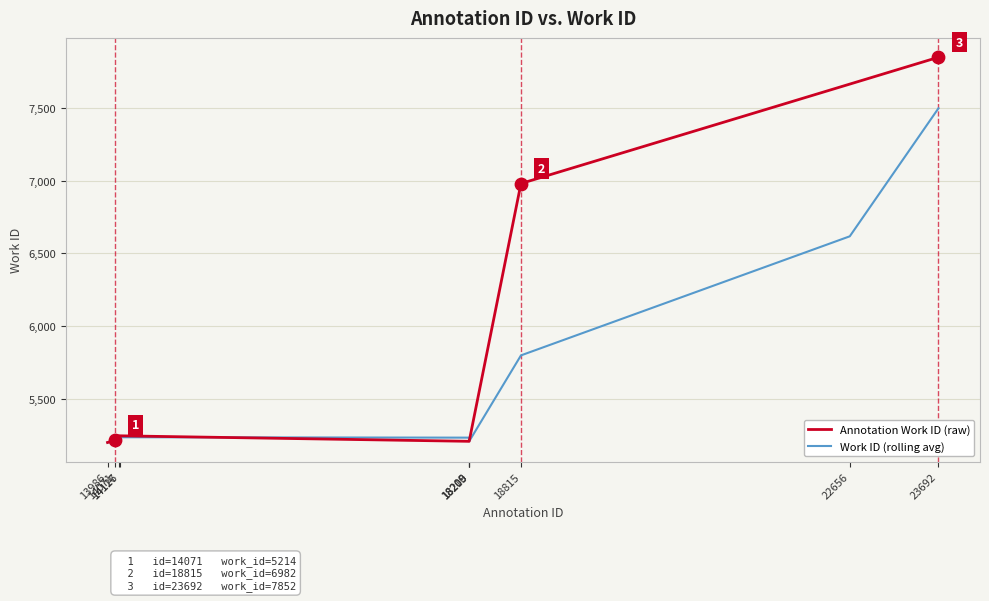

At how many categories does at least one series exceed 7730?

1